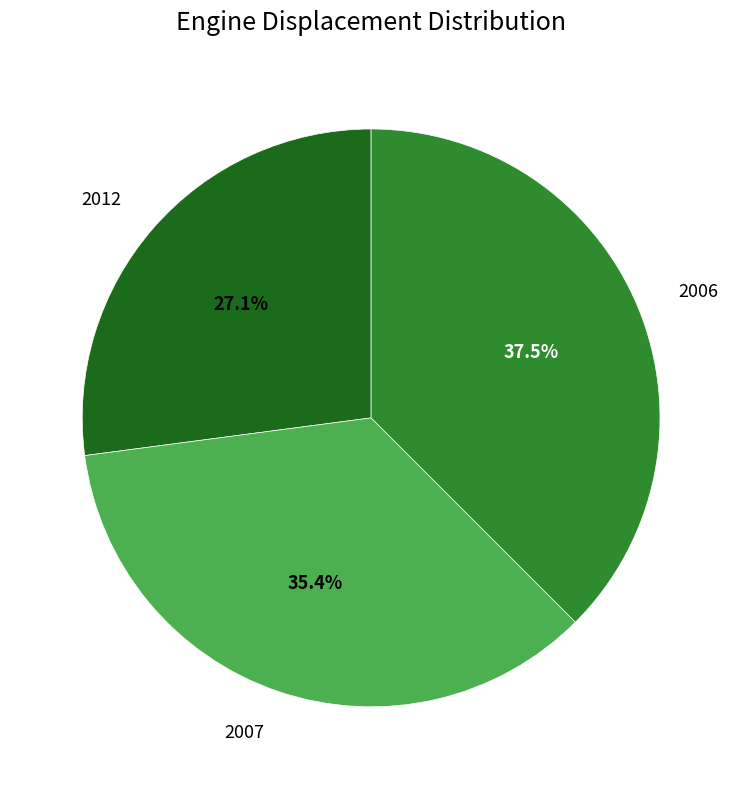

Is there any slice that represents more than half of the pie?

No